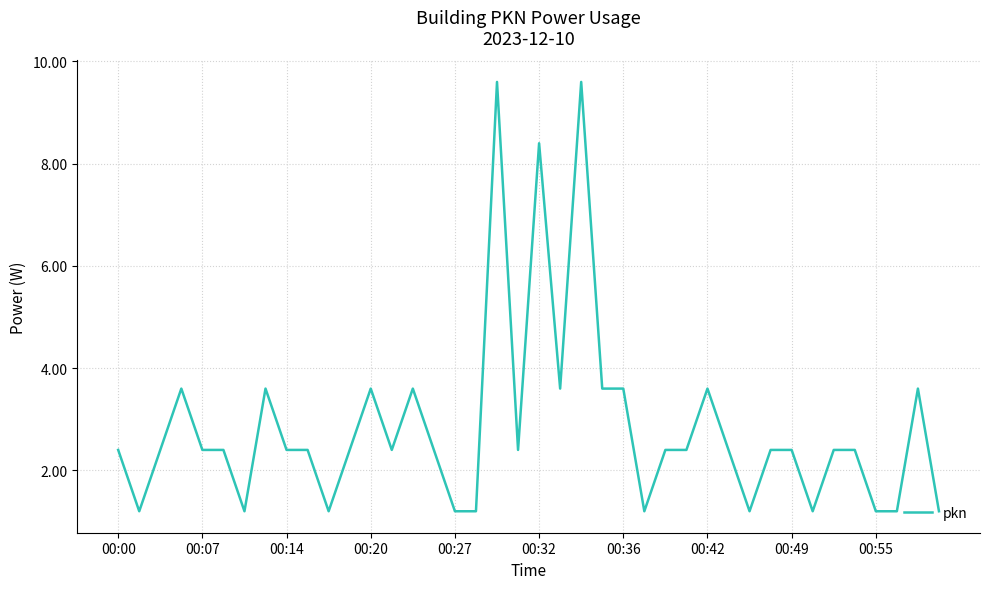

What is the difference between the maximum and minimum values?

8.4